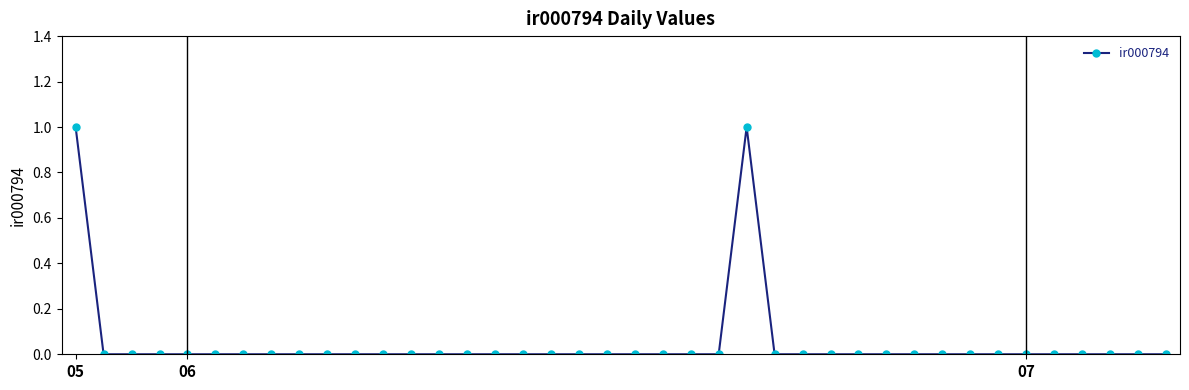

Reading left to right, transcribe all the data shown in this chart.

1	0	0	0	0	0	0	0	0	0	0	0	0	0	0	0	0	0	0	0	0	0	0	0	1	0	0	0	0	0	0	0	0	0	0	0	0	0	0	0